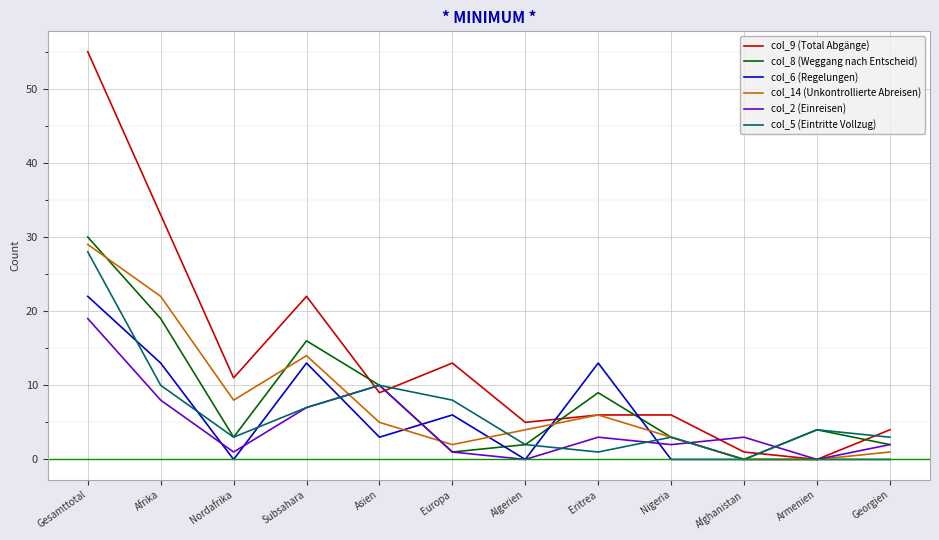

What is the difference between the highest and lowest values at Subsahara?

15